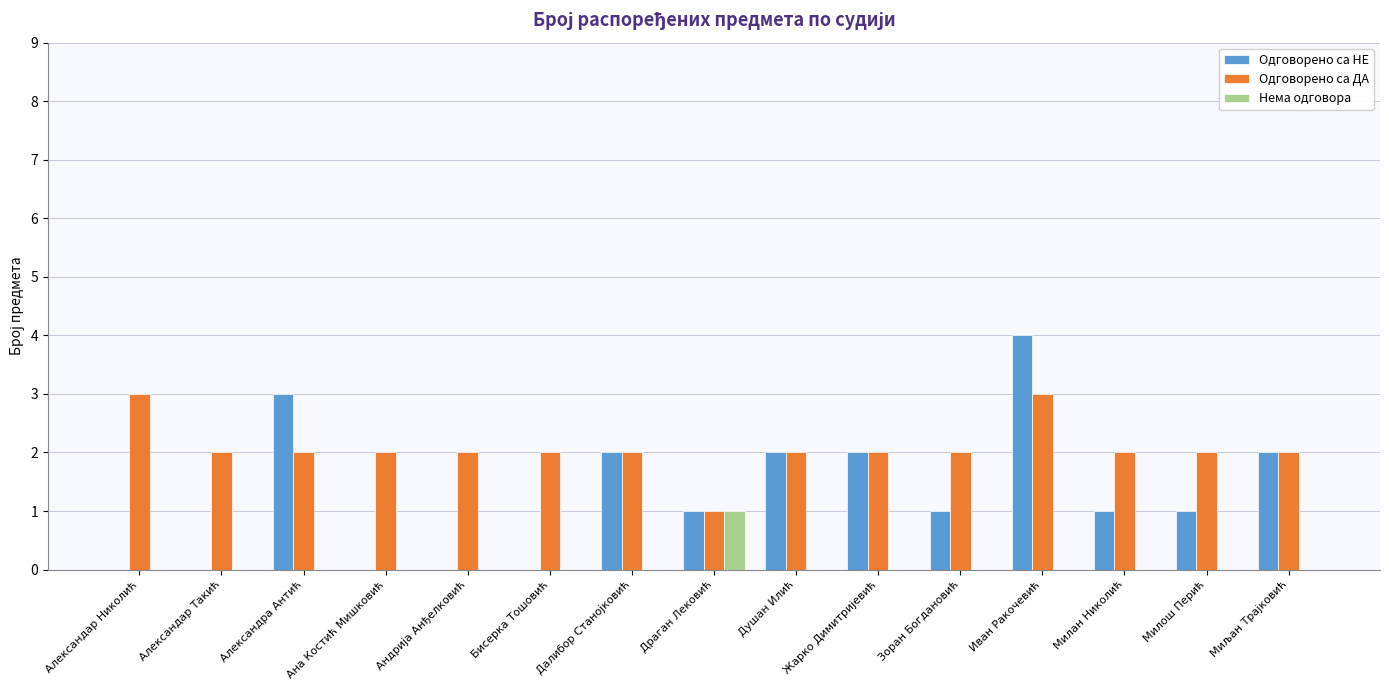

Reading right to left, transcribe all the data shown in this chart.

Одговорено са НЕ: 2	1	1	4	1	2	2	1	2	0	0	0	3	0	0
Одговорено са ДА: 2	2	2	3	2	2	2	1	2	2	2	2	2	2	3
Нема одговора: 0	0	0	0	0	0	0	1	0	0	0	0	0	0	0